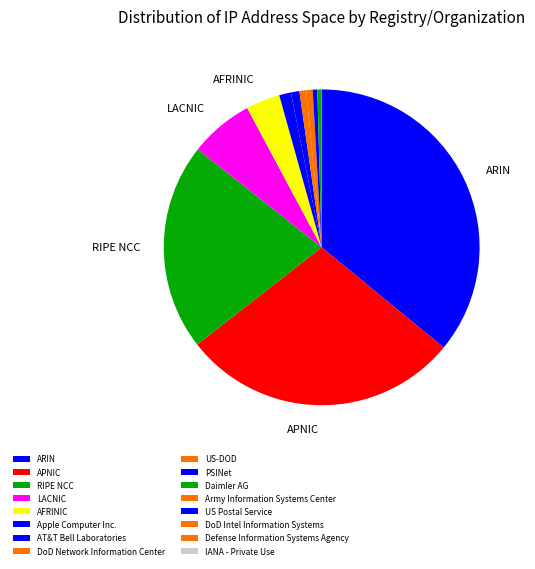

True or false: ARIN accounts for 36% of the total.

True